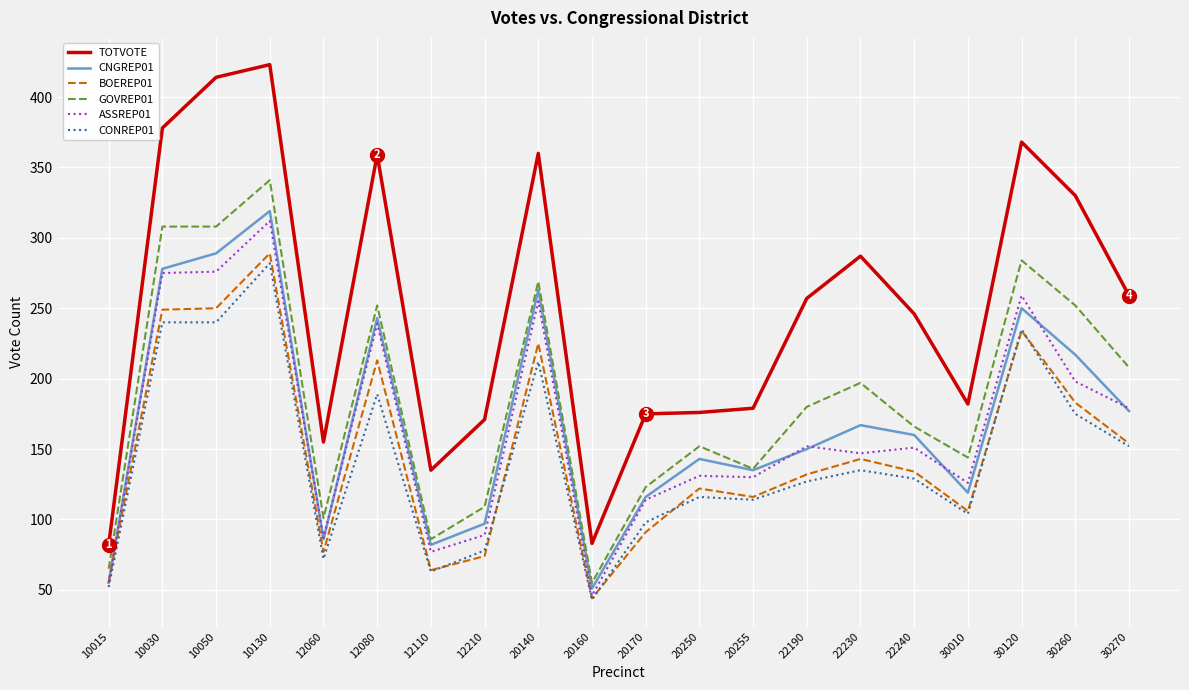

Read the CNGREP01 value at 10050, to the nearest 10.

290